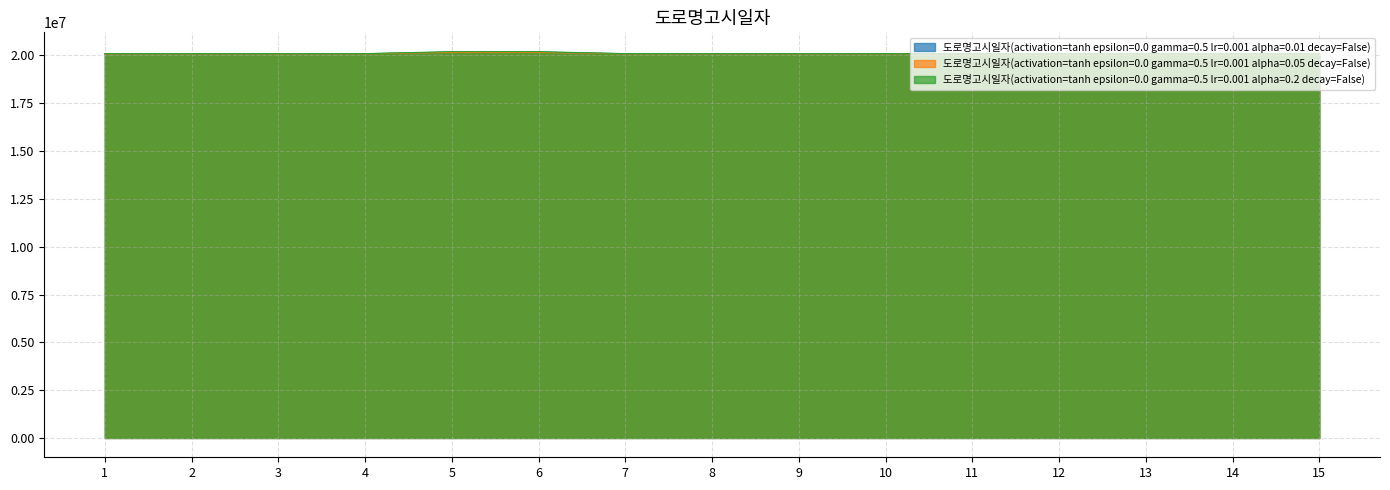

How many lines are shown in the chart?

3